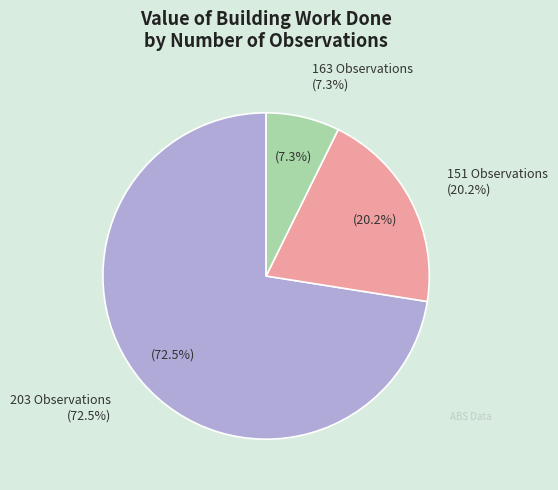

Does Original (A83770795V) account for over 50% of the chart?

No